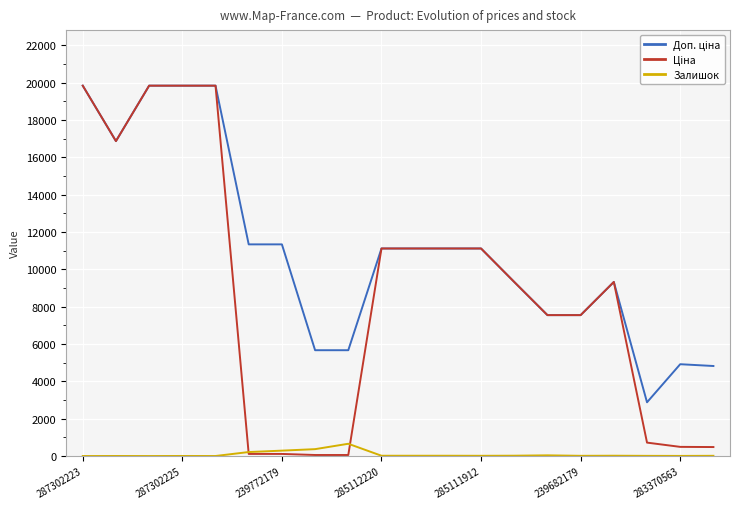

Is this an area chart (filled region under the line)?

No